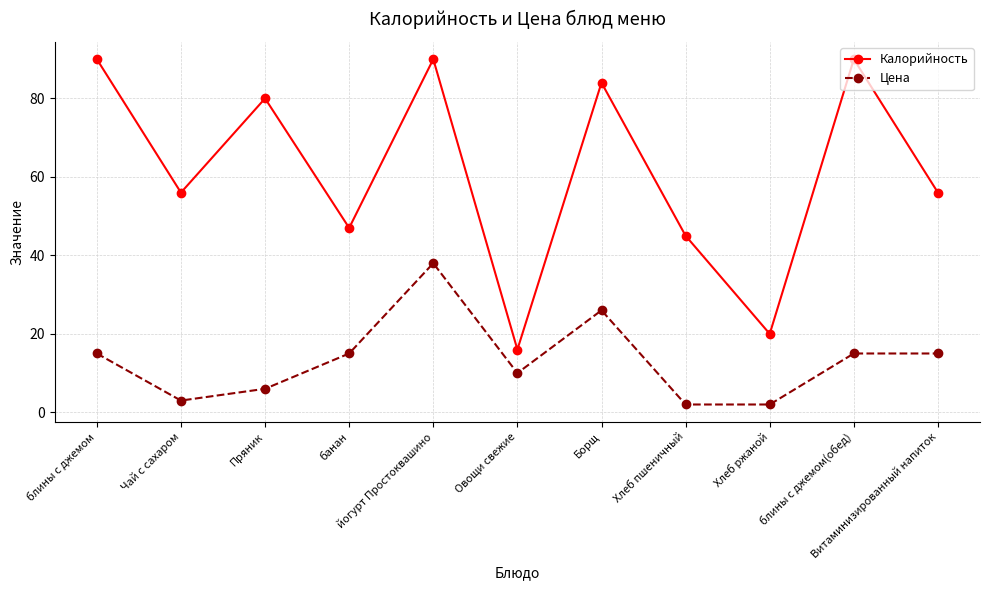

Which series has the largest total across all categories?

Калорийность